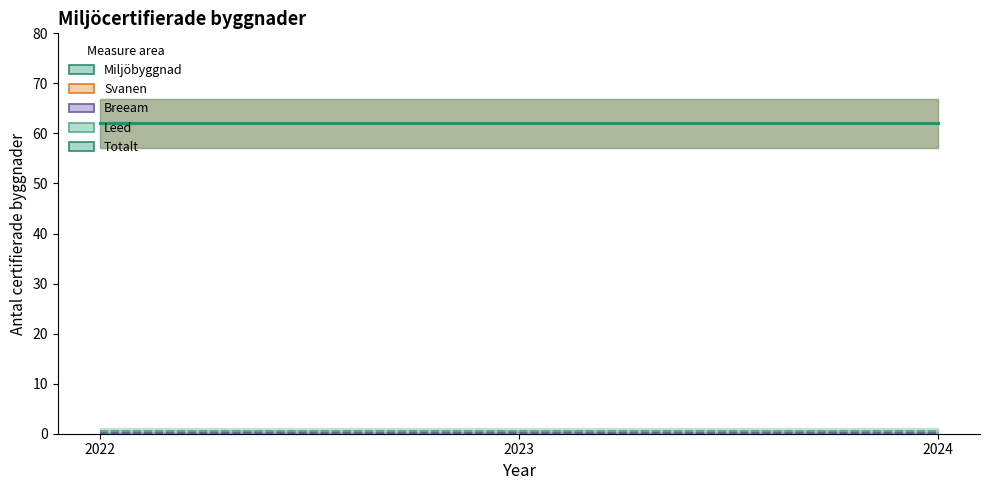

The Totalt series shows 62.0 at 2022. True or false?

True